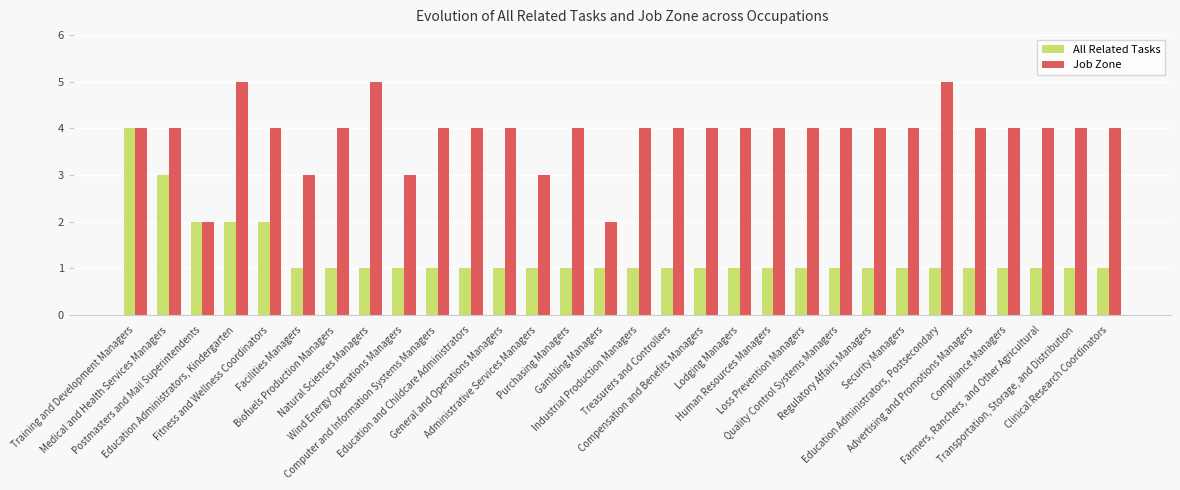

What is the minimum value shown in the chart?

1